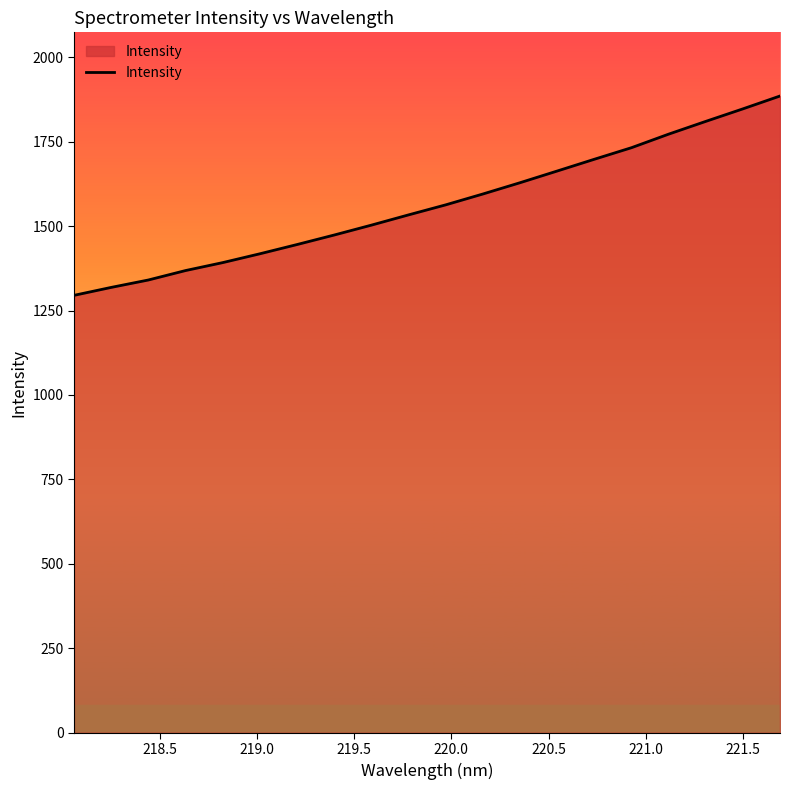

How many categories are shown in the chart?

20